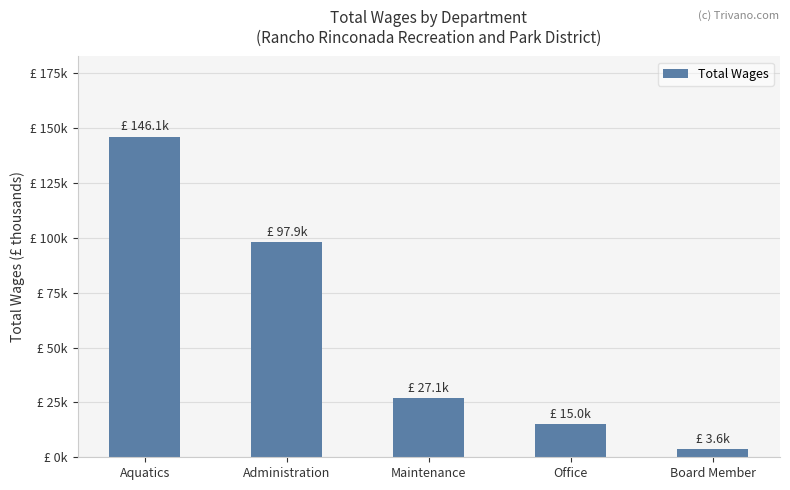

What is the average value?

57.9